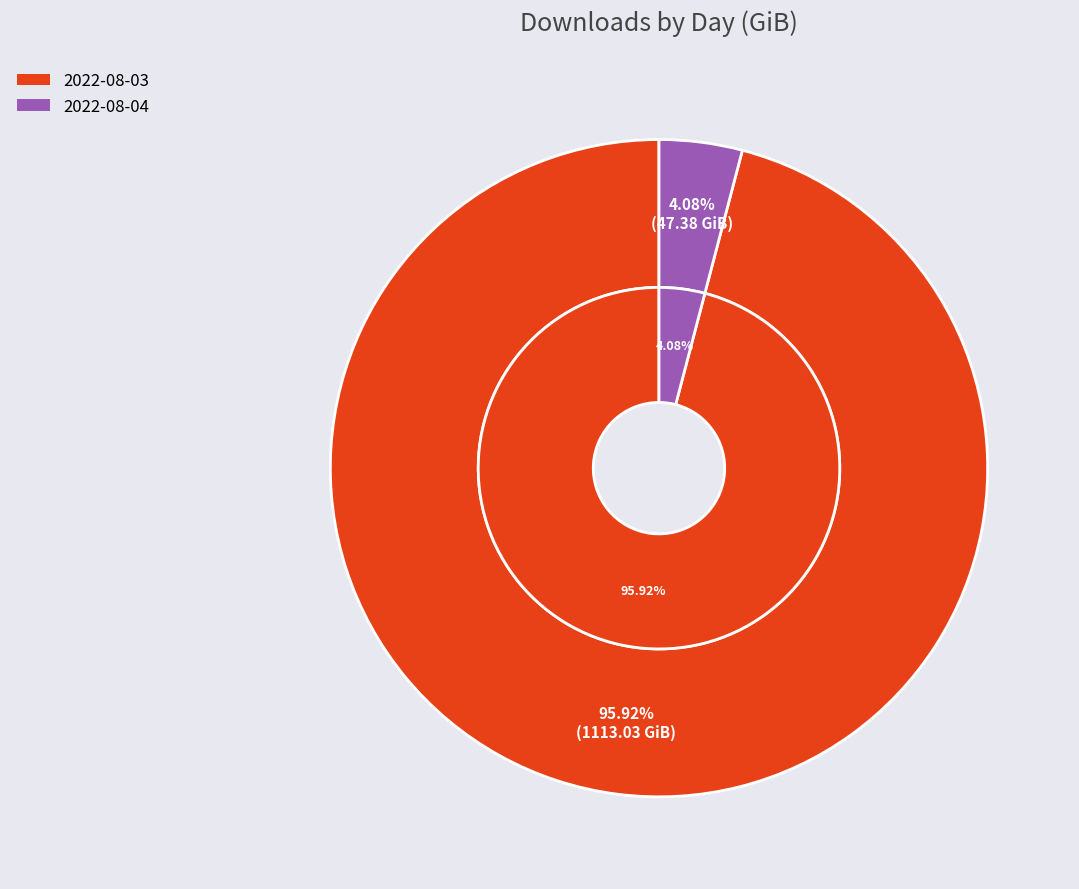

To the nearest percent, what is the combined percentage of 2022-08-03 and 2022-08-04?

100%